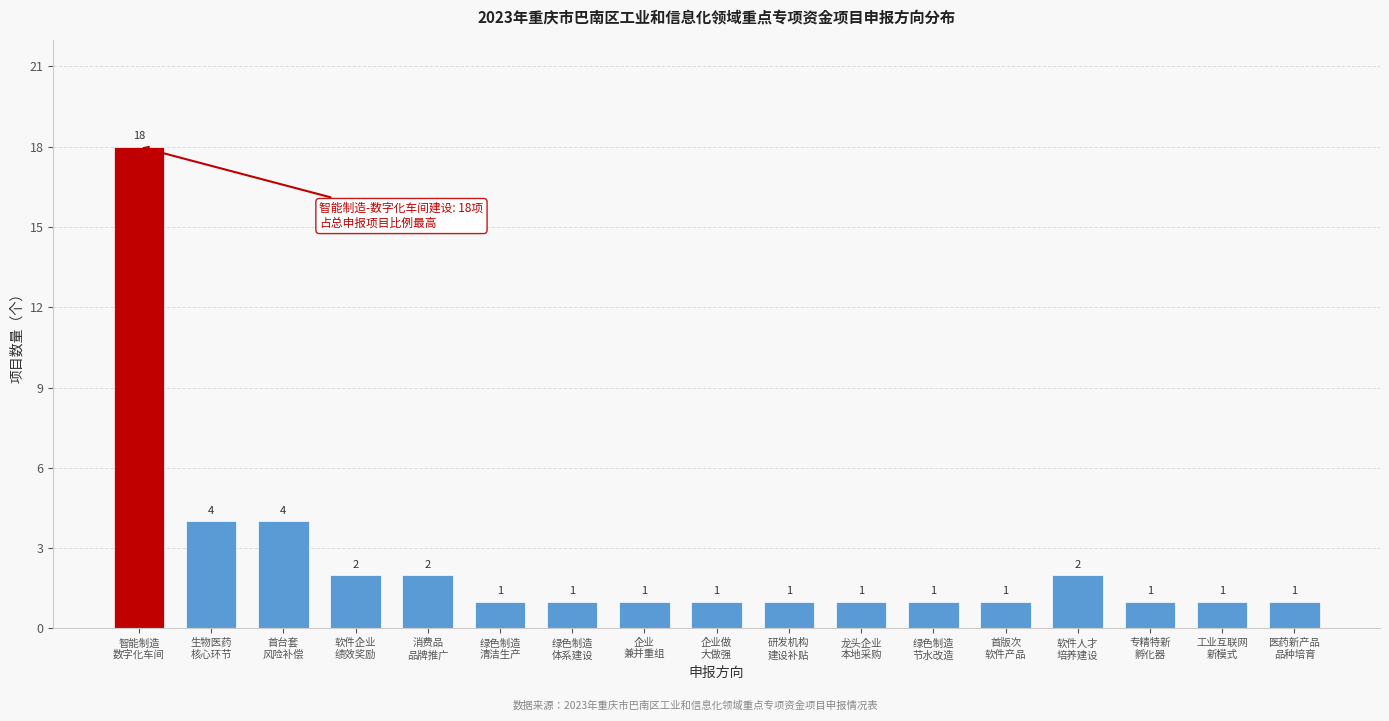

Reading left to right, extract all data points from this chart.

18	4	4	2	2	1	1	1	1	1	1	1	1	2	1	1	1